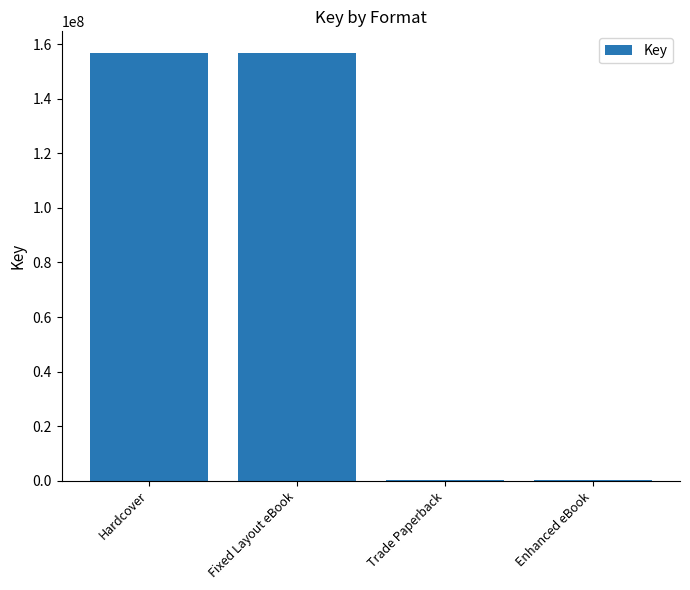

Which has a higher value, Enhanced eBook or Hardcover?

Hardcover